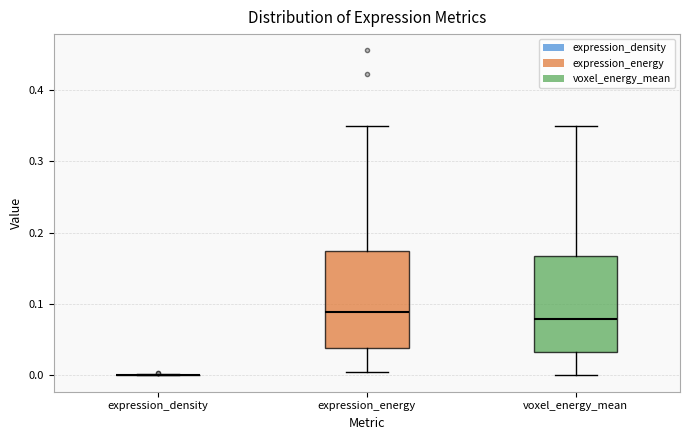

Reading left to right, transcribe this box plot: for each box, give where its median line is, the range the box spans, and where its two whiskers end, as read against the y-axis. The values are not printed on the chart, so give them approximately, as read against the axis.

expression_density: box collapsed to a line at 0.00, whiskers 0.00 to 0.00
expression_energy: median 0.09, box 0.04 to 0.17, whiskers 0.00 to 0.35
voxel_energy_mean: median 0.08, box 0.03 to 0.17, whiskers 0.00 to 0.35